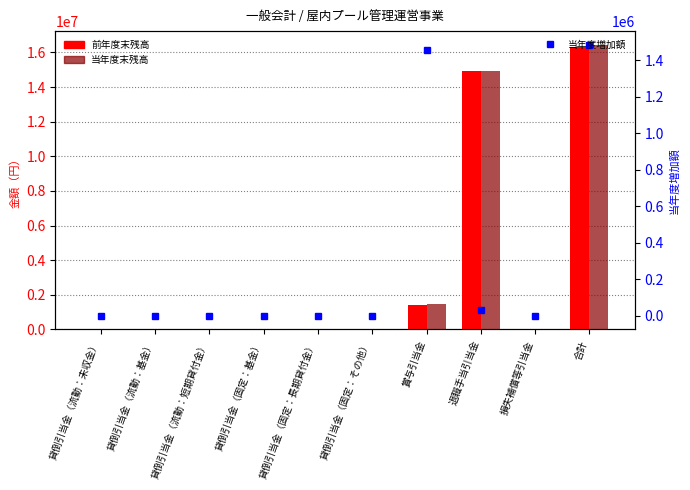

Reading left to right, list all the values displayed in this chart.

前年度末残高: 0	0	0	0	0	0	1398115	14928524	0	16326639
当年度末残高: 0	0	0	0	0	0	1455880	14959040	0	16414920
当年度増加額: 0	0	0	0	0	0	1455880	30516	0	1486396